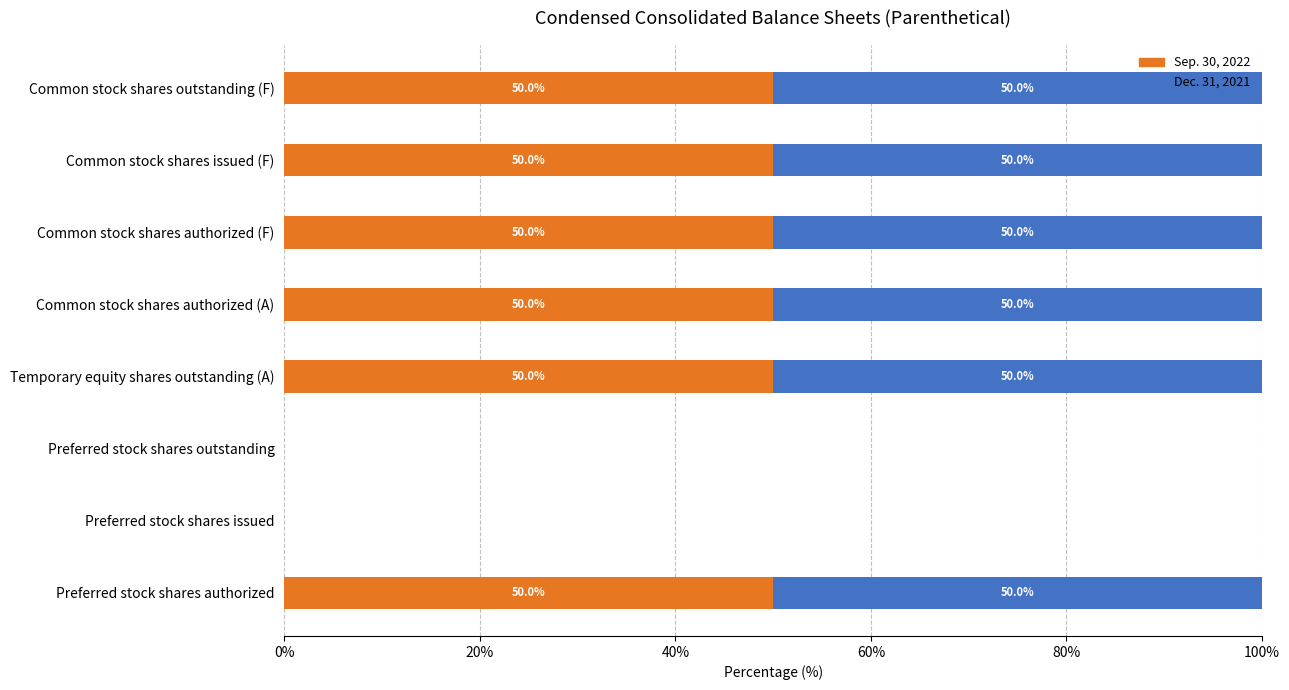

Read the Sep. 30, 2022 value at Preferred stock shares authorized.

50